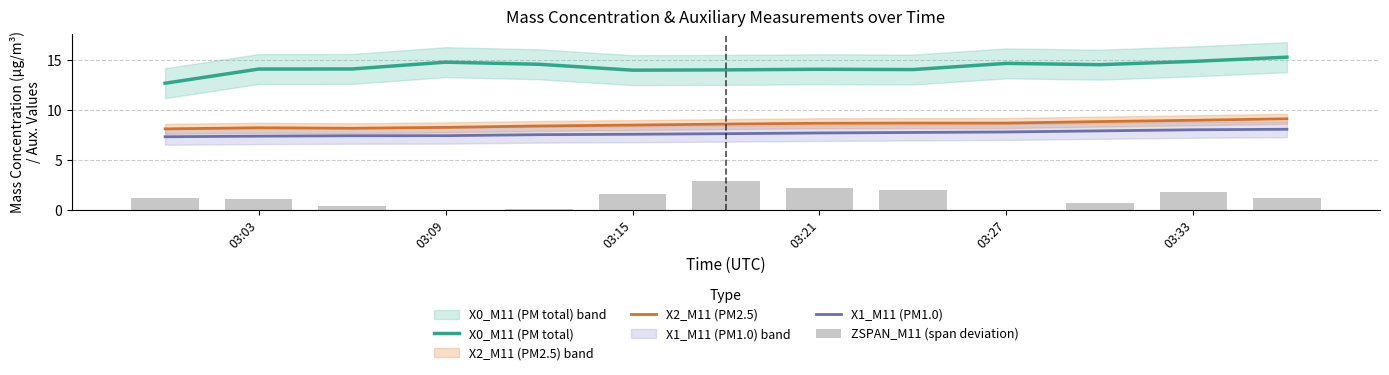

True or false: X0_M11 (PM total) and X1_M11 (PM1.0) intersect in this chart.

False